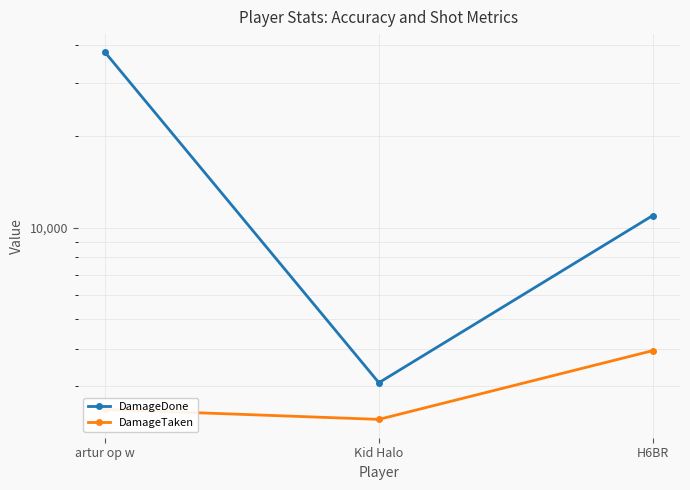

Rank the series by their average value, from lowest to highest.

DamageTaken, DamageDone